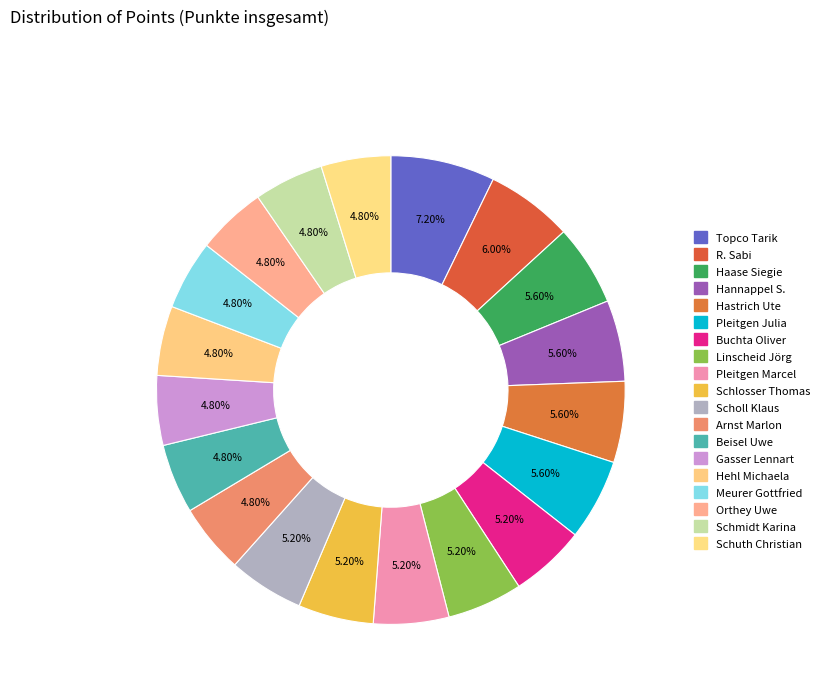

Is it true that Beisel Uwe is 17% of the pie?

False